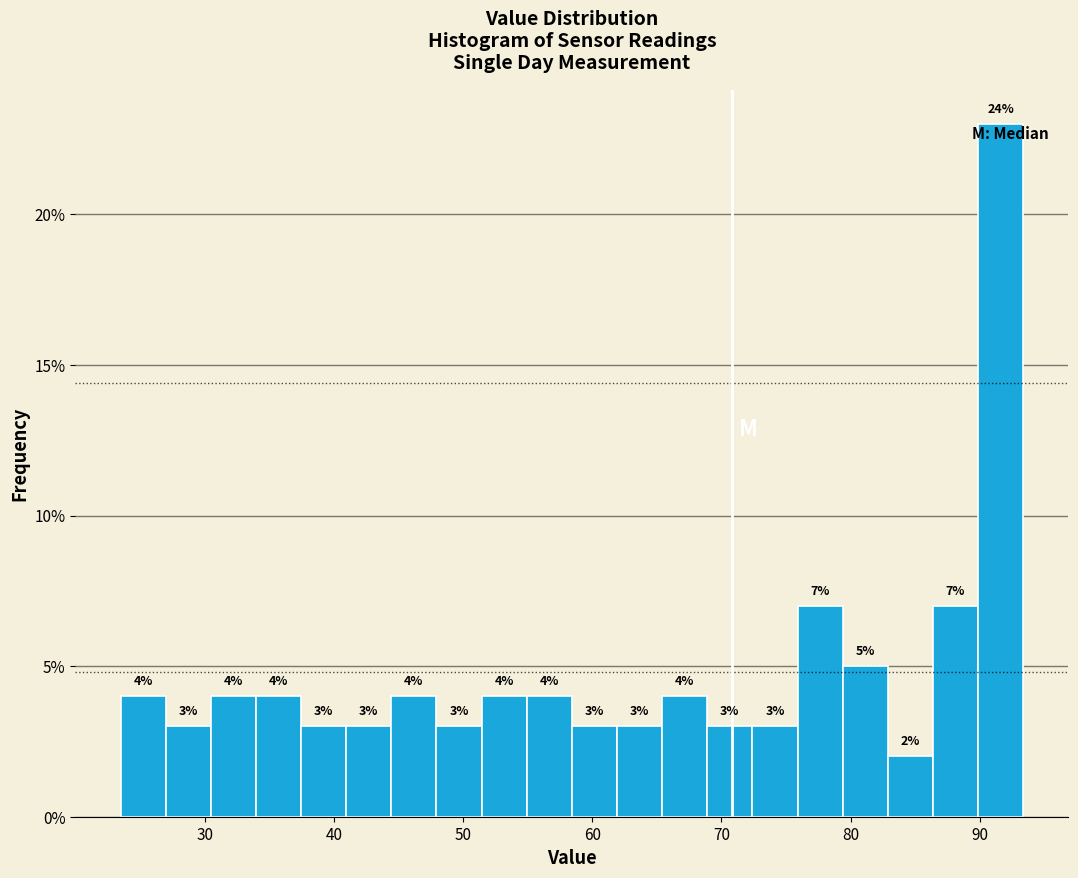

Around what value on the x-axis is the tallest bar? Give the approximate position of its centre, as read against the axis.

92